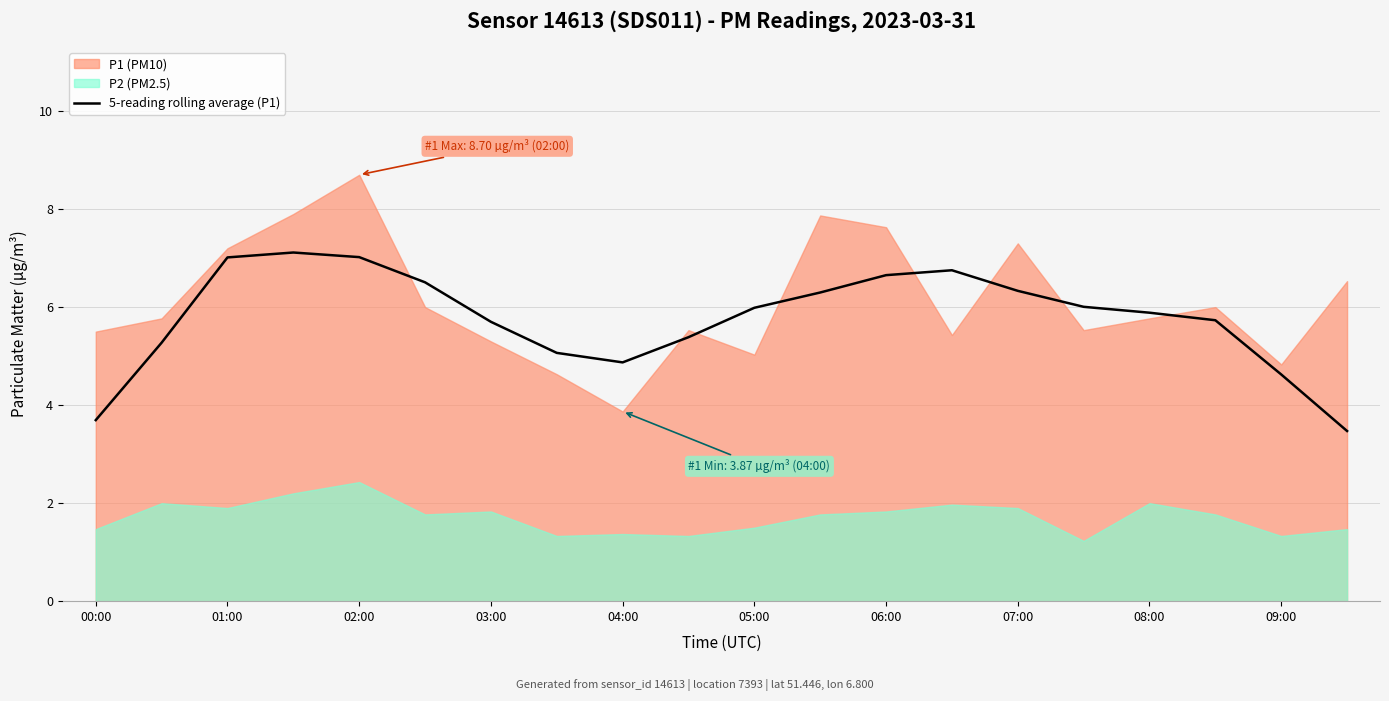

How many lines are shown in the chart?

1